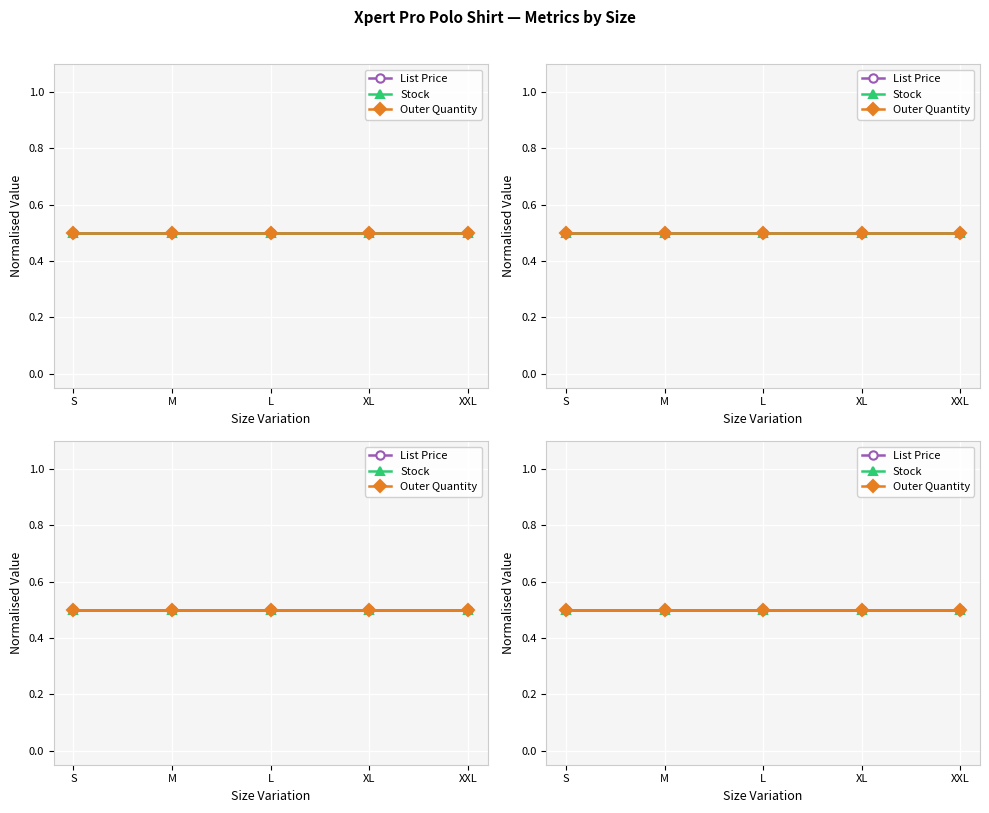

Is this an area chart (filled region under the line)?

No